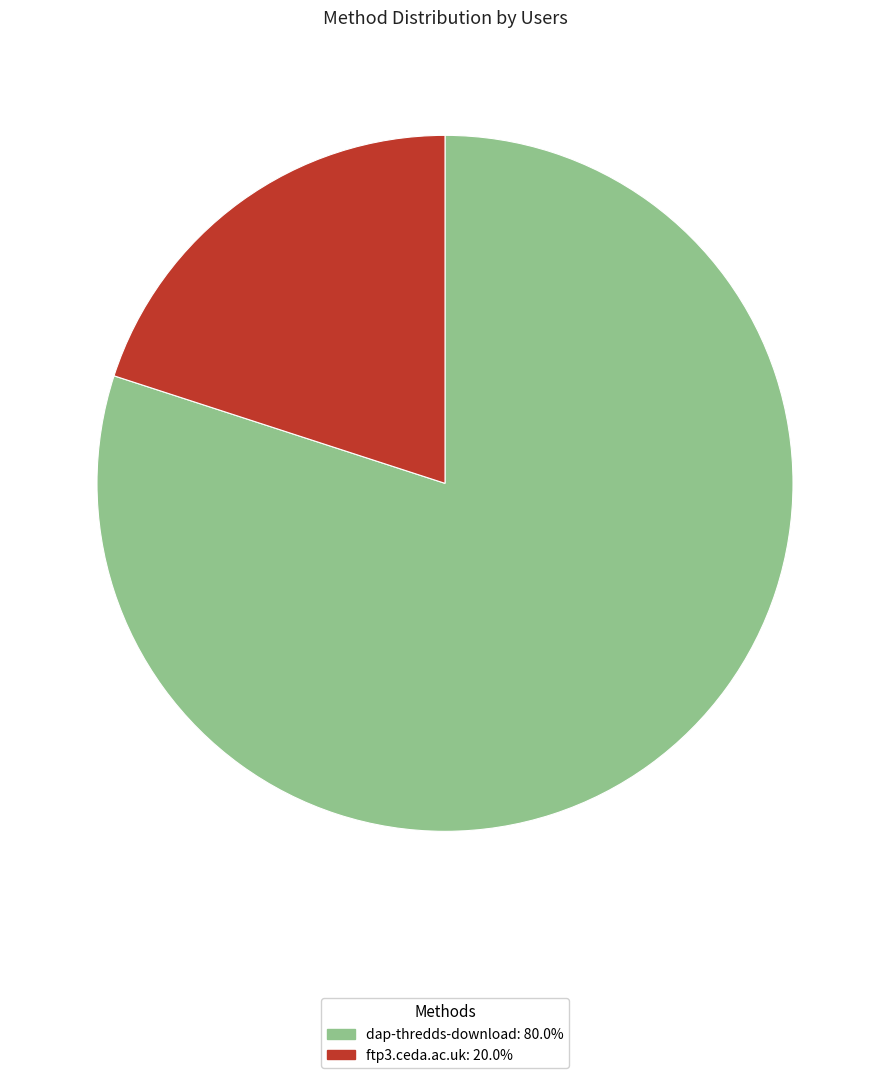

Is dap-thredds-download: 80.0% the majority of the pie?

Yes